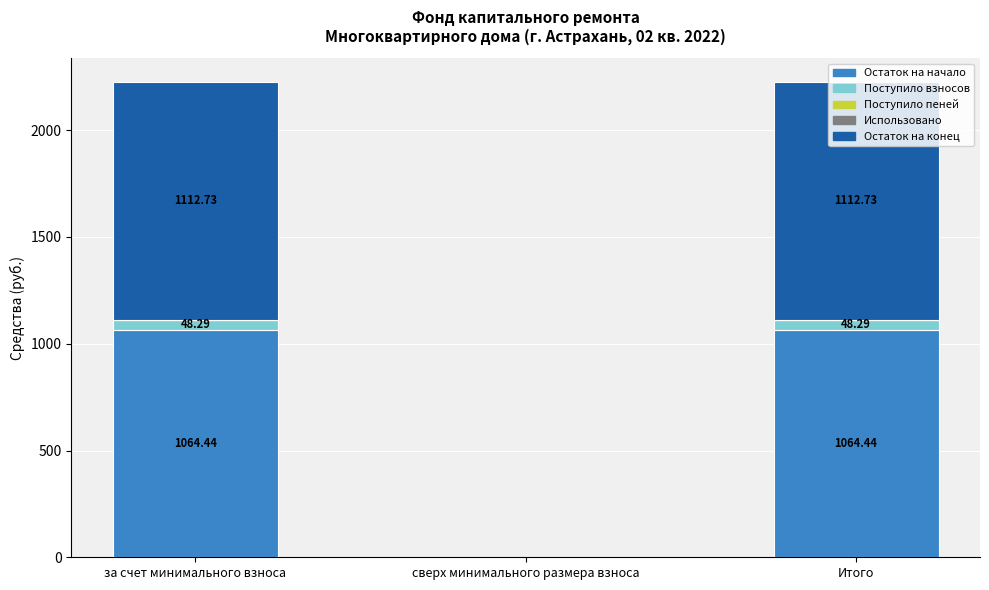

How many categories are shown in the chart?

3